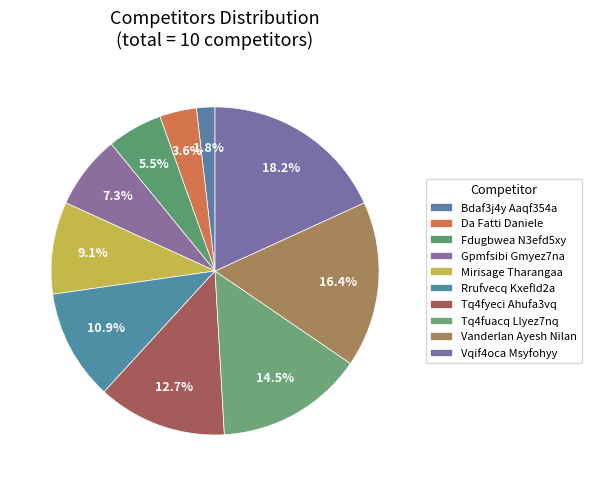

What is the ratio of the value at Vanderlan Ayesh Nilan to the value at Mirisage Tharangaa?

1.8